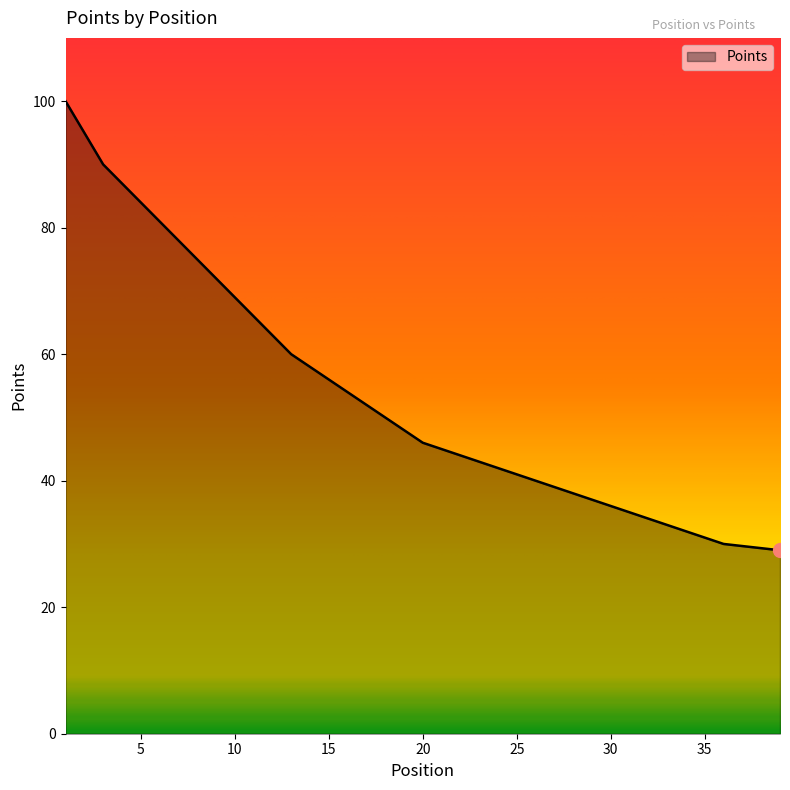

What is the minimum value shown in the chart?

29